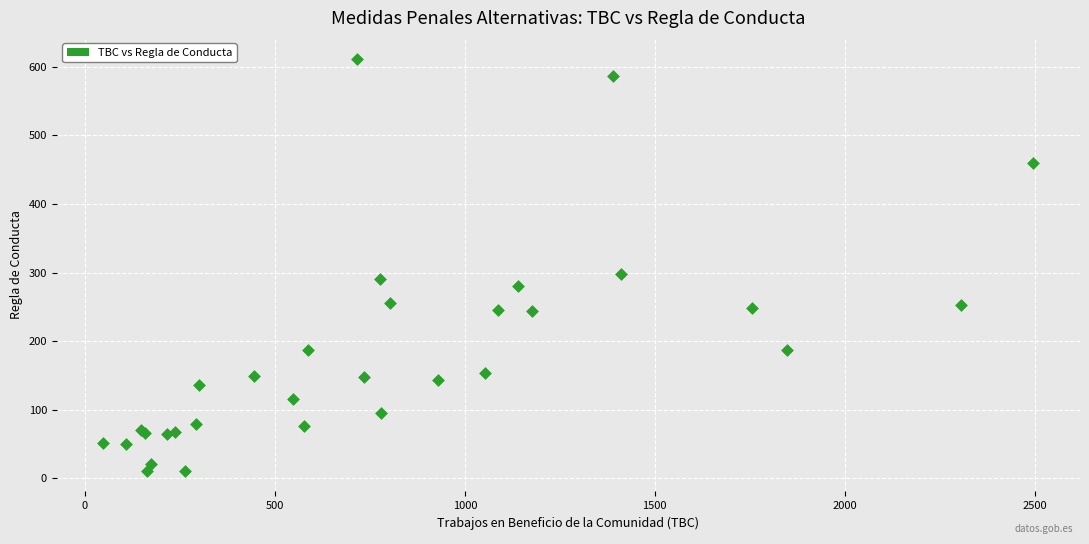

What Y value in the scatter plot is closest to 311?

298